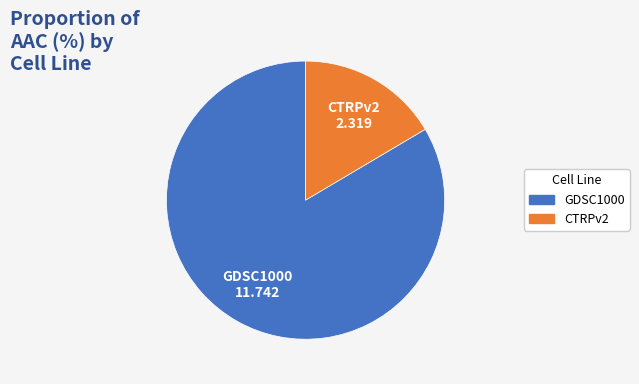

Rank the categories by value from highest to lowest.

GDSC1000, CTRPv2